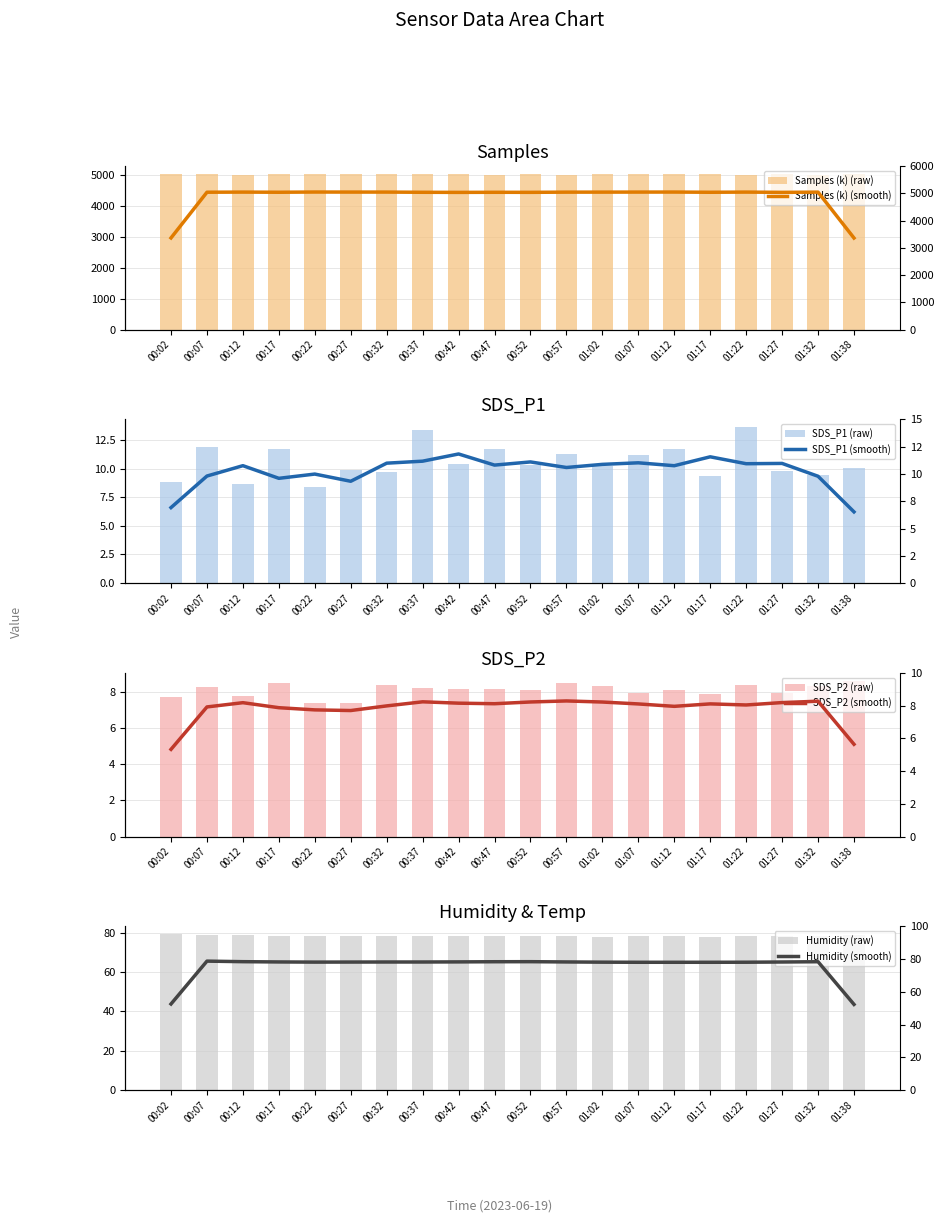

Reading left to right, list all the values displayed in this chart.

Samples: 5031.1	5052.7	5029.6	5044.9	5036.4	5053.5	5039.8	5035.6	5031.9	5028.7	5045.9	5026.3	5049.4	5048.6	5031.0	5052.5	5025.5	5049.4	5024.4	5048.7
SDS_P1: 8.9	11.9	8.7	11.7	8.4	9.8	9.8	13.4	10.4	11.7	10.3	11.3	10.2	11.2	11.7	9.4	13.6	9.8	9.5	10.1
SDS_P2: 7.7	8.3	7.8	8.5	7.3	7.4	8.4	8.2	8.1	8.1	8.1	8.4	8.3	7.9	8.1	7.9	8.3	7.9	8.3	8.6
Humidity: 79.2	78.6	78.6	78.2	78.1	78.3	78.3	78.2	78.3	78.5	78.5	78.4	78.0	78.1	78.2	78.0	78.1	78.3	78.4	78.6